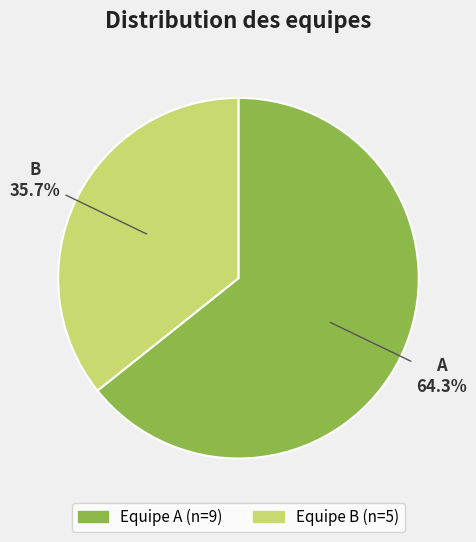

Is there any slice that represents more than half of the pie?

Yes